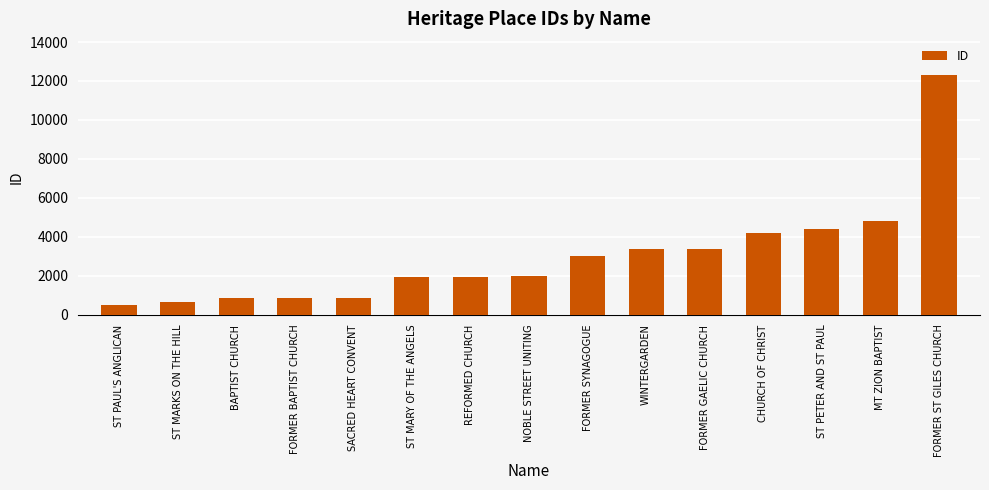

True or false: the data shows 18783 at FORMER ST GILES CHURCH.

False